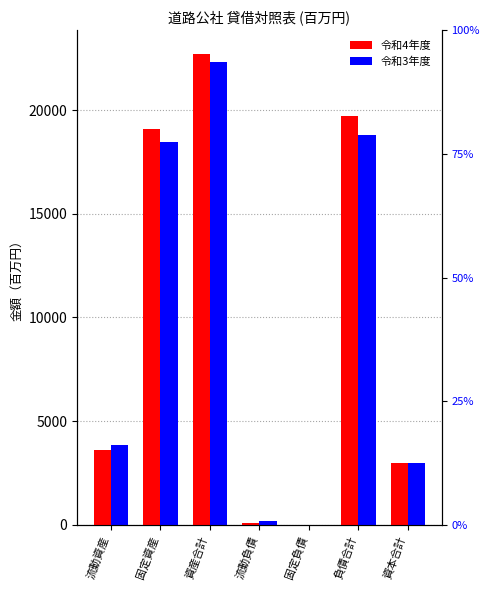

What is the label of the 6th bar from the left?

負債合計